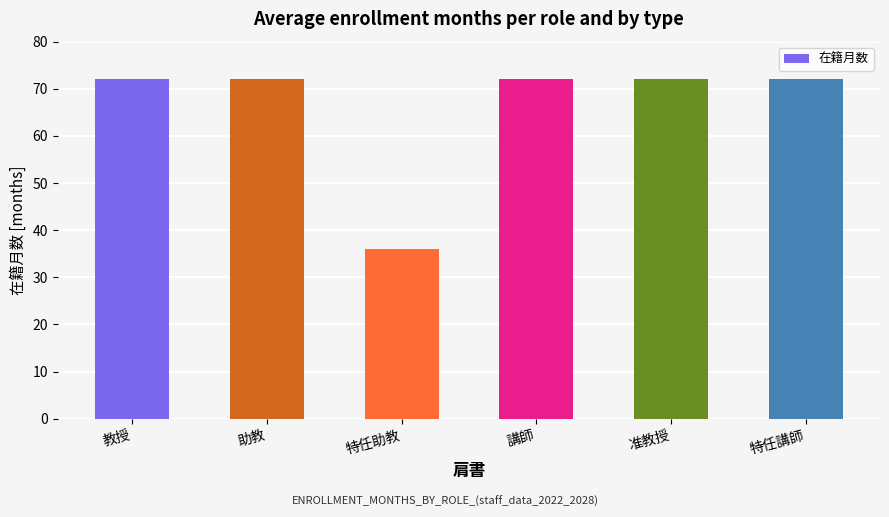

What is the ratio of the value at 教授 to the value at 准教授?

1.0